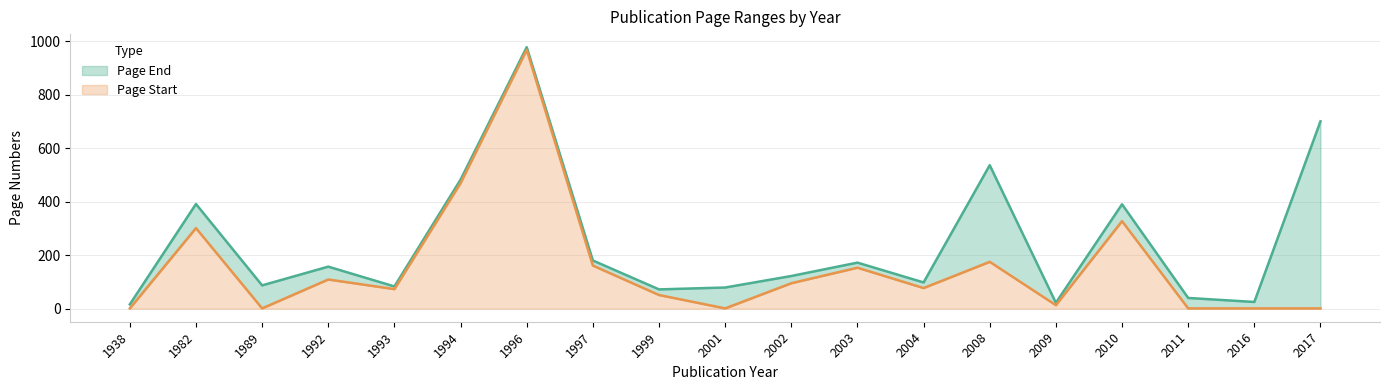

What is the sum of all Page End values?

4629